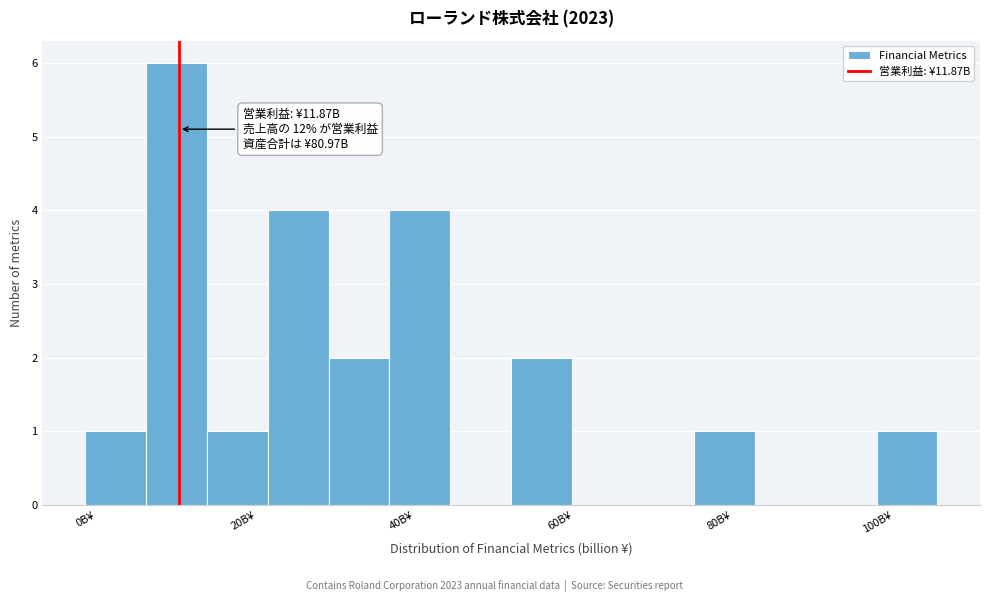

Around what value on the x-axis is the tallest bar? Give the approximate position of its centre, as read against the axis.

12